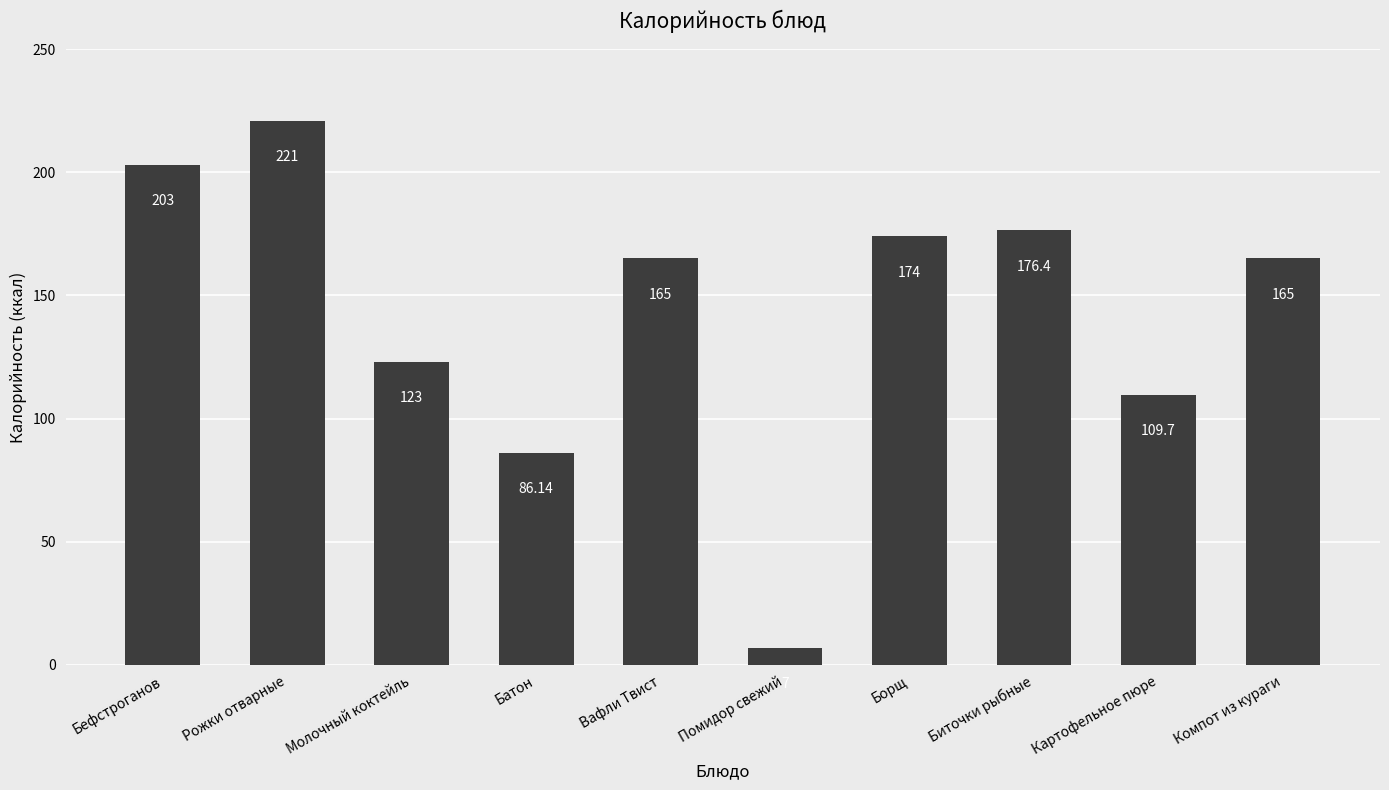

The chart shows a value of 40.3 at Компот из кураги. True or false?

False